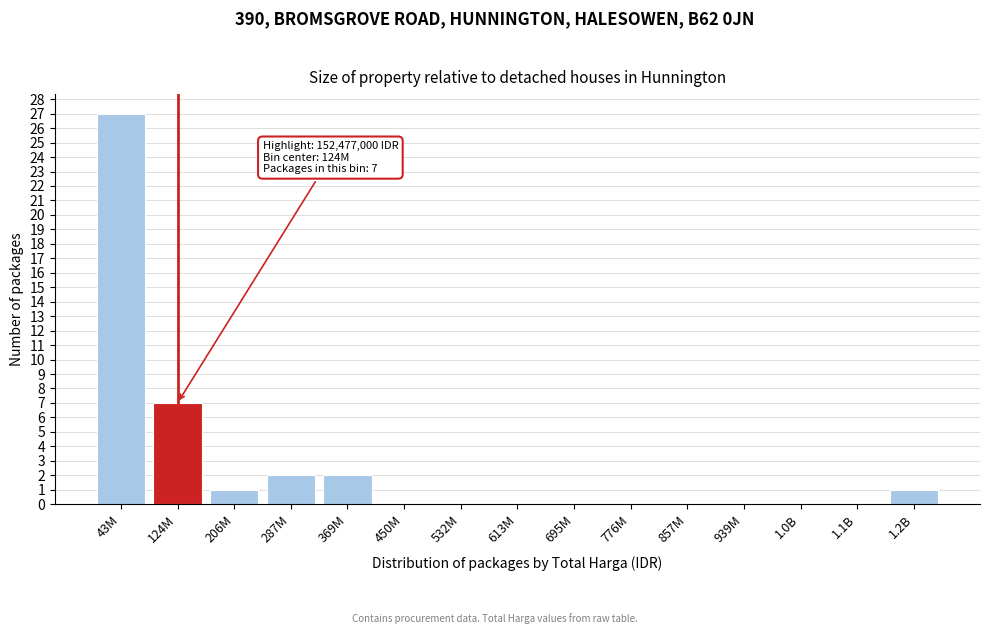

Reading right to left, list all the values displayed in this chart.

1.2B=1	1.1B=0	1.0B=0	939M=0	857M=0	776M=0	695M=0	613M=0	532M=0	450M=0	369M=2	287M=2	206M=1	124M=7	43M=27